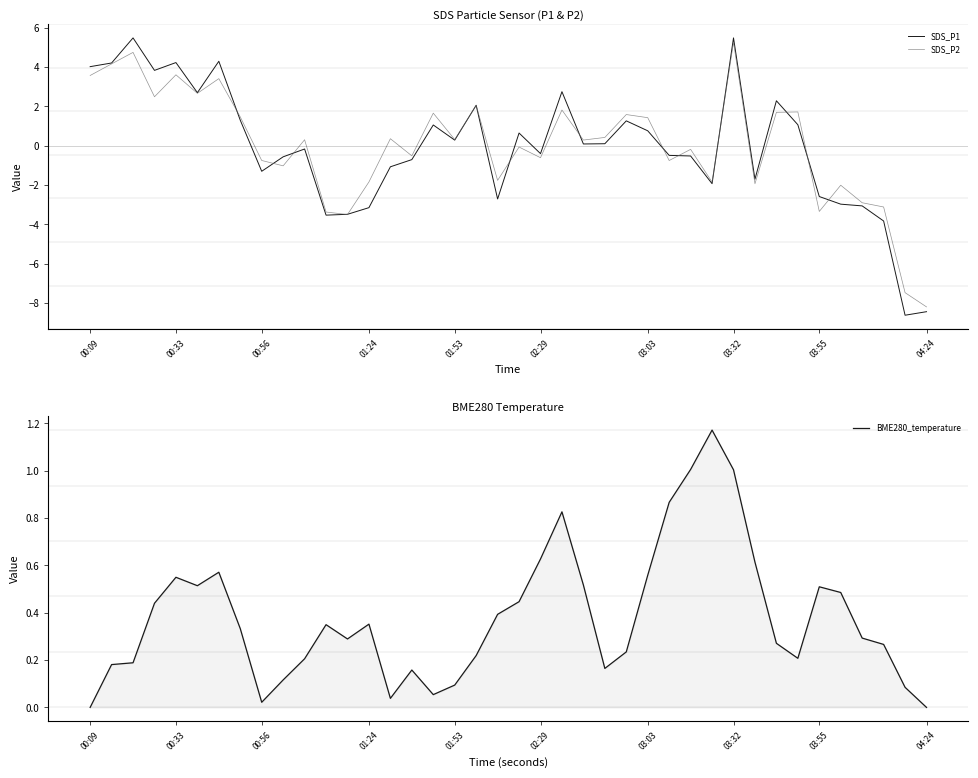

What is the greatest value displayed?

5.5